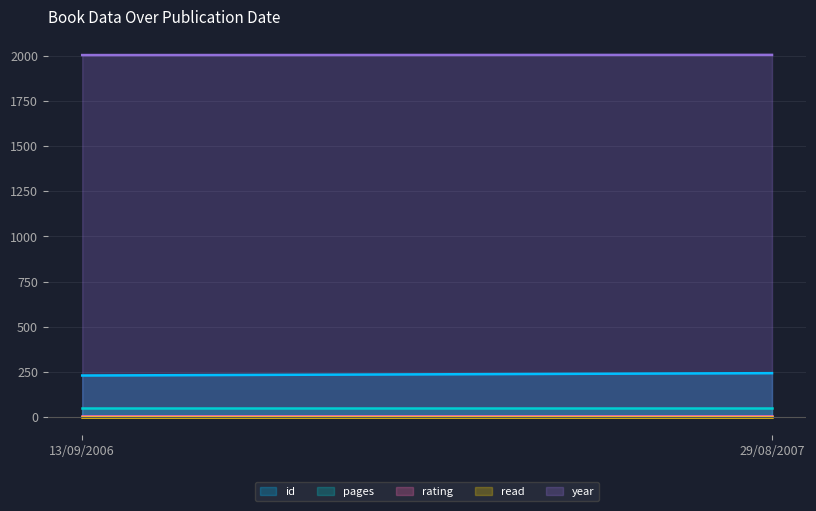

What is the label of the 2nd point from the left?

29/08/2007